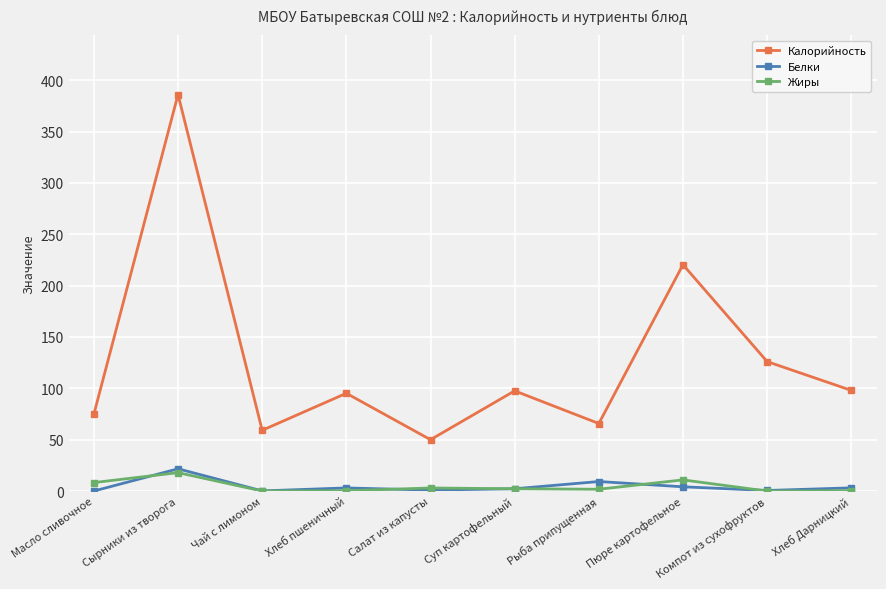

What are all the series names shown in the legend?

Калорийность, Белки, Жиры